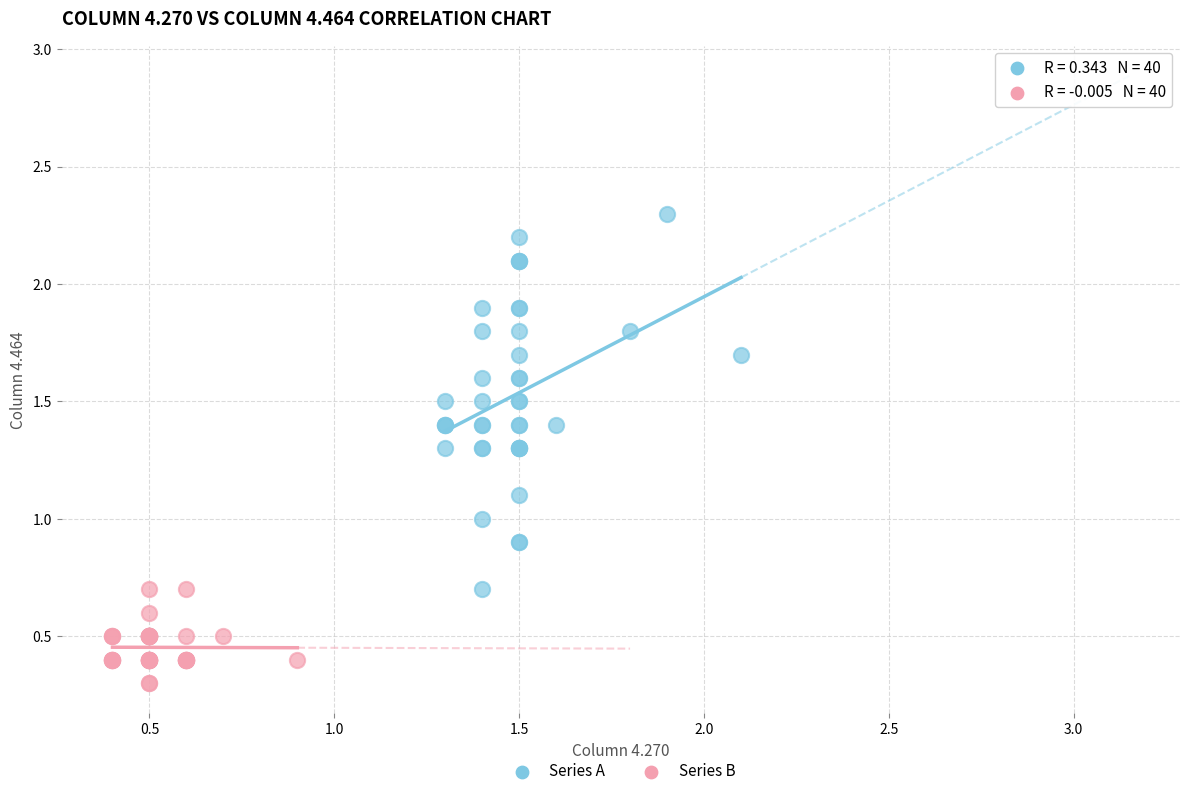

Which series contains the lowest Y value?

Series B